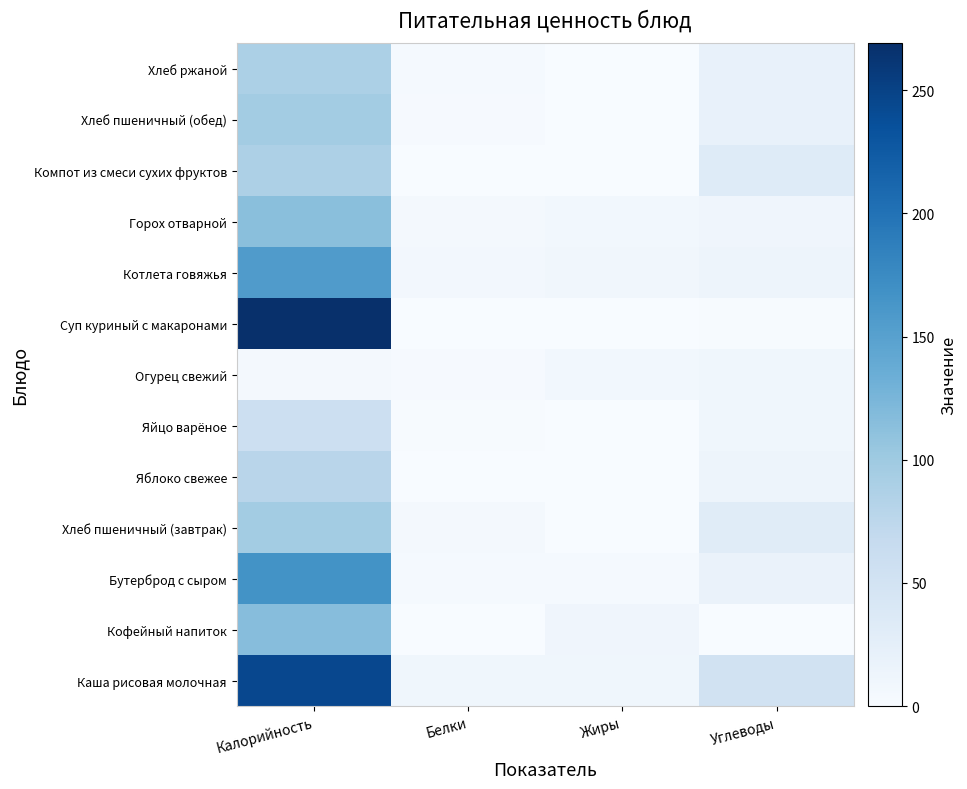

Which label corresponds to the smallest value in the chart?

Белки